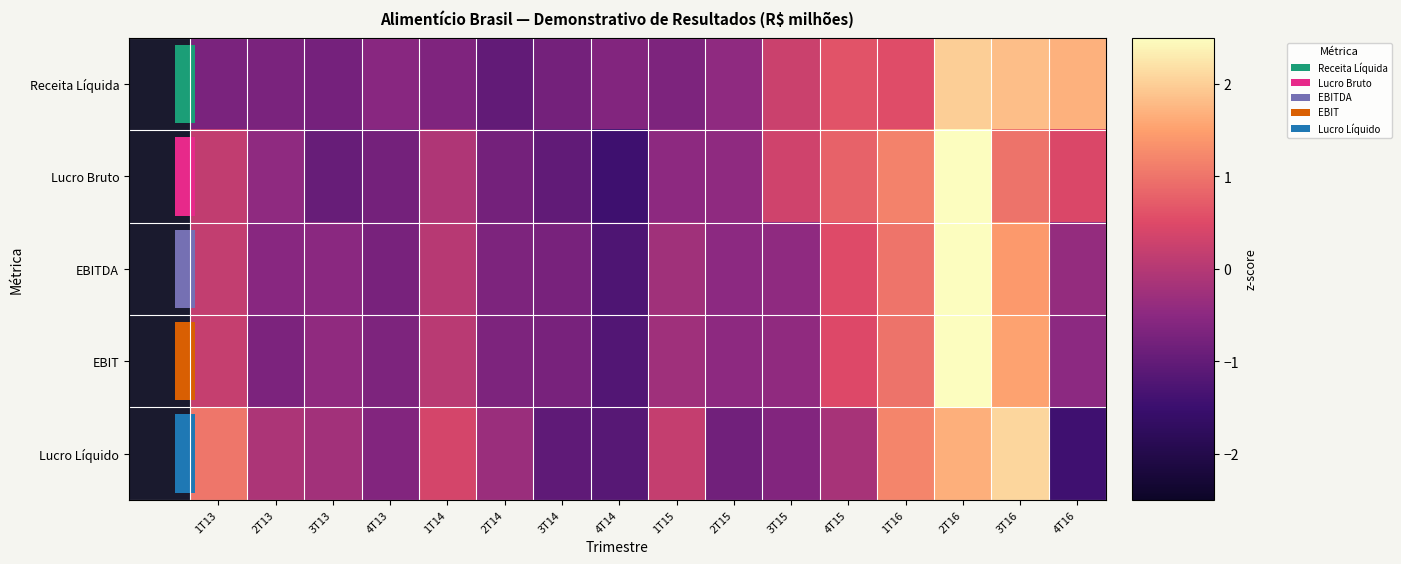

How many distinct data groups are displayed?

5